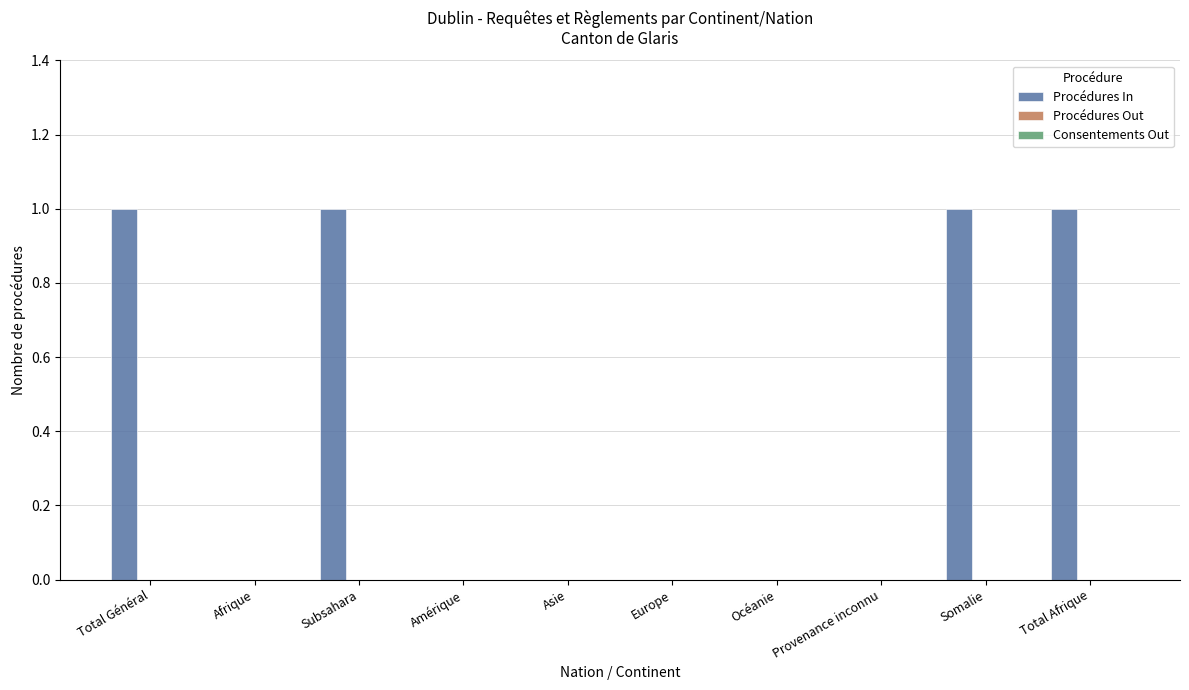

Is it true that the value at Océanie is 0?

True